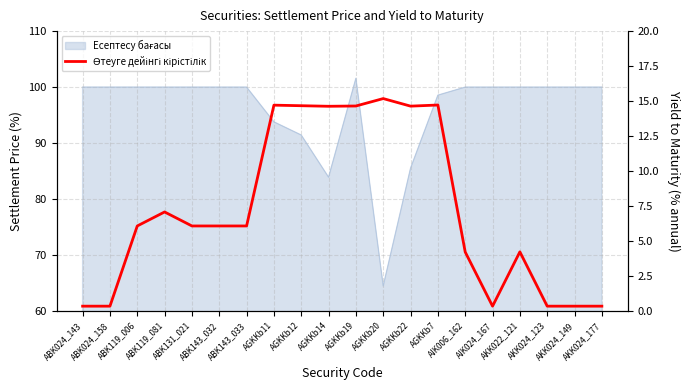

How many data points are above 6?

12